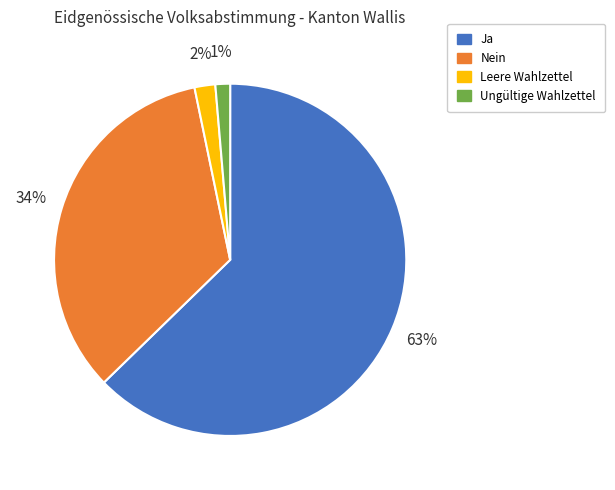

Is it true that Ungültige Wahlzettel is 9% of the pie?

False